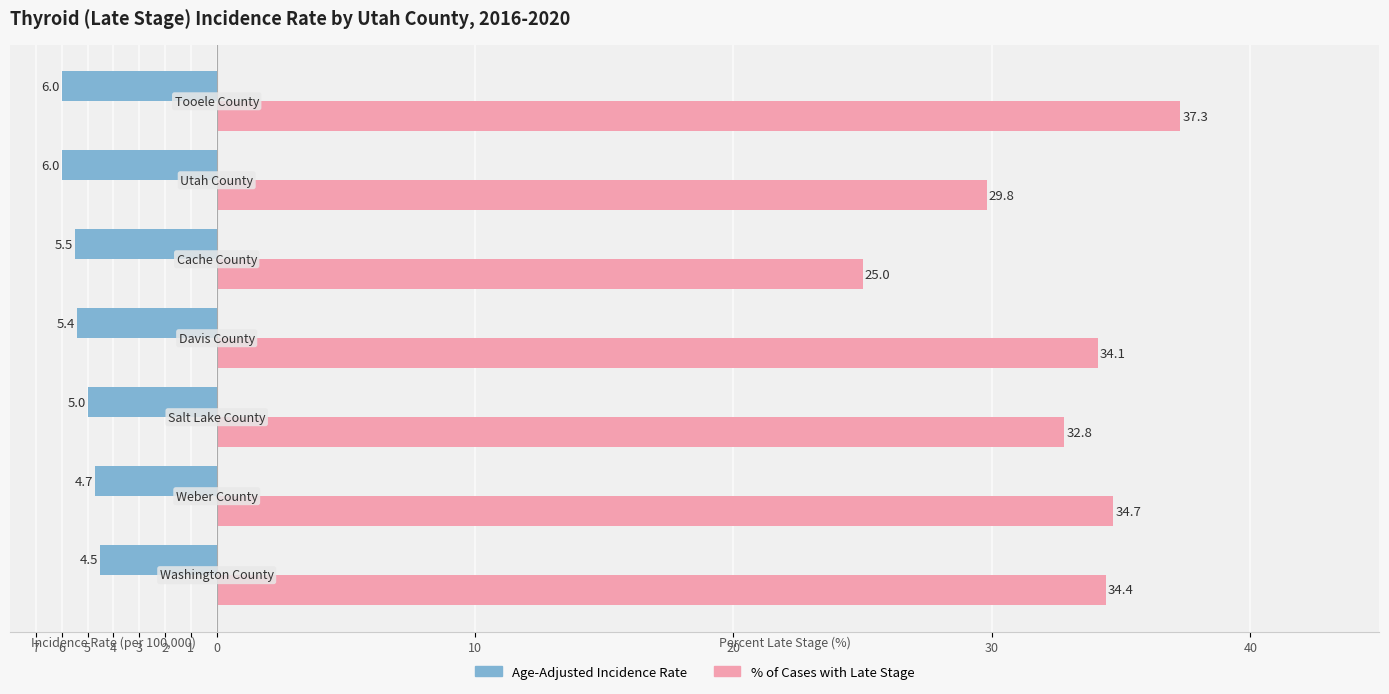

Count the number of categories in the chart.

7